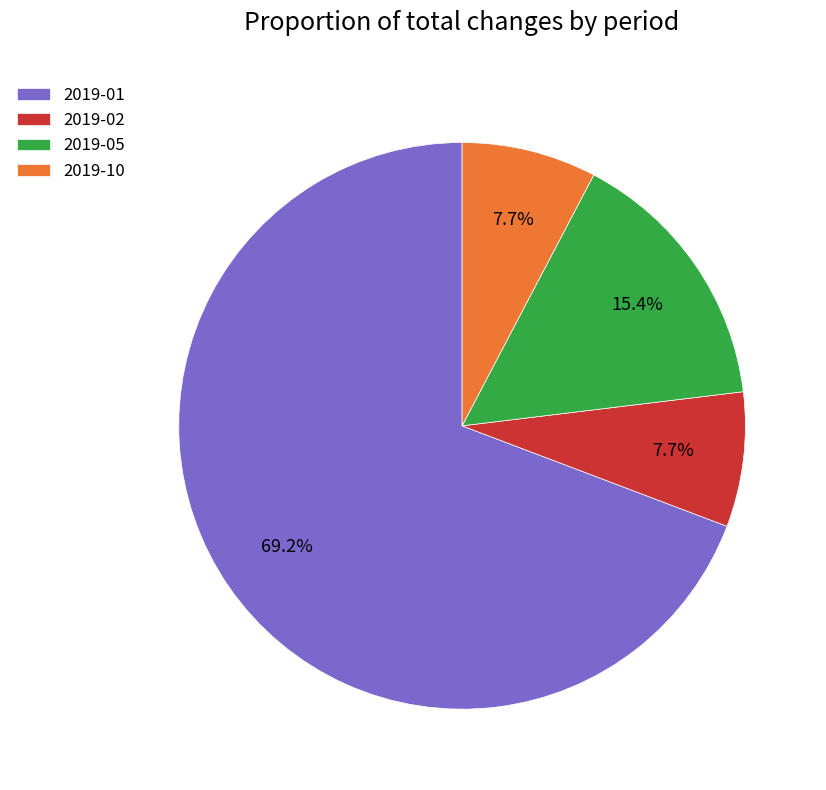

Does any single category account for the majority?

Yes